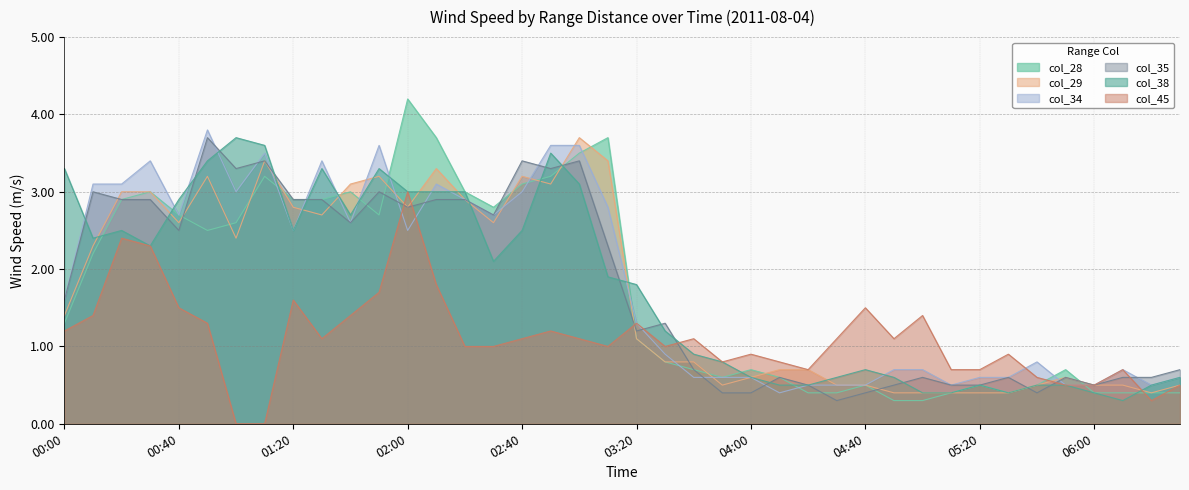

At which category does col_29 reach its first local valley?

00:40